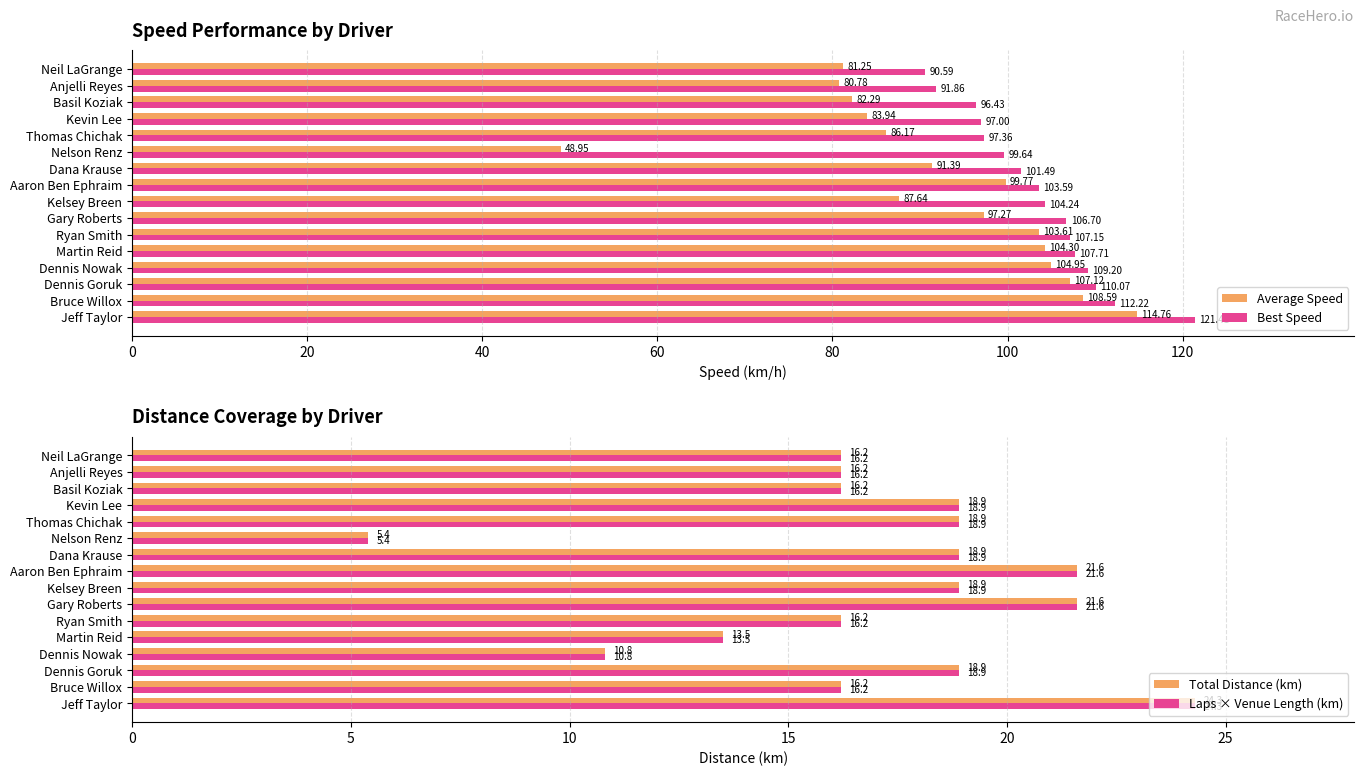

What is the sum of the Best Speed values at Aaron Ben Ephraim and Ryan Smith?

210.7